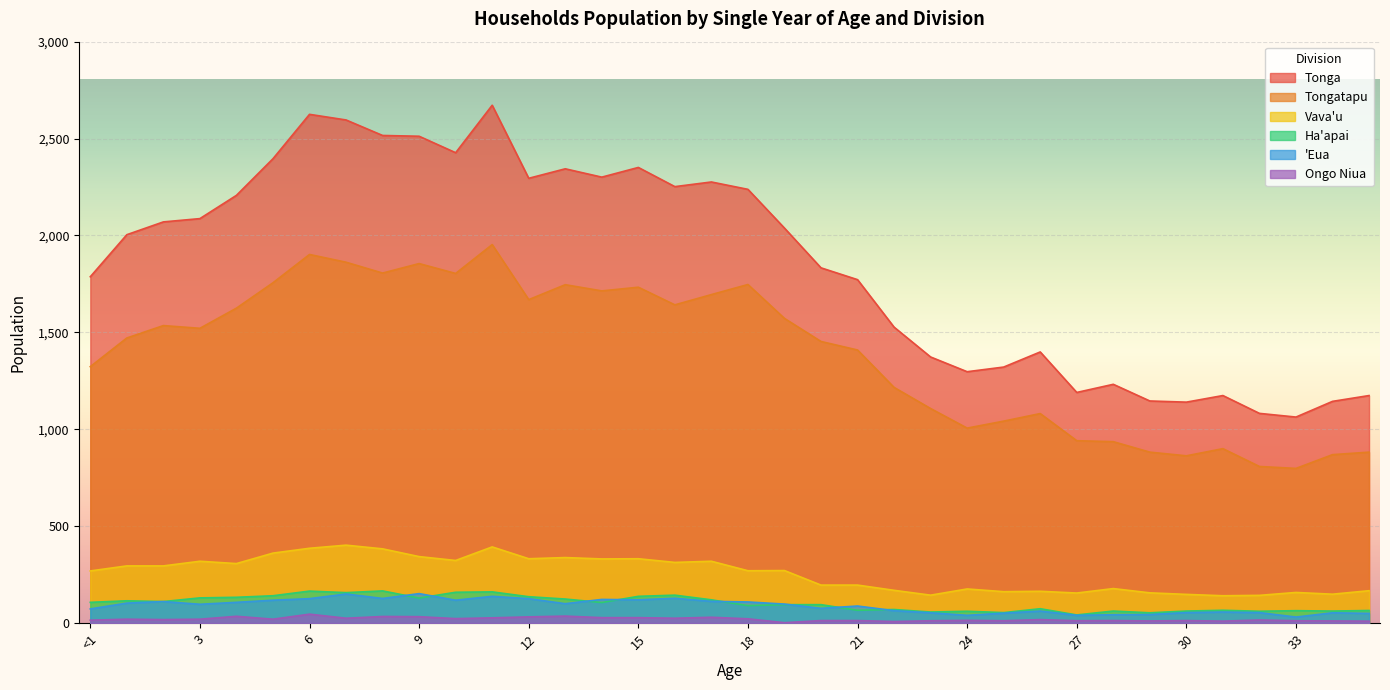

How many lines are shown in the chart?

6